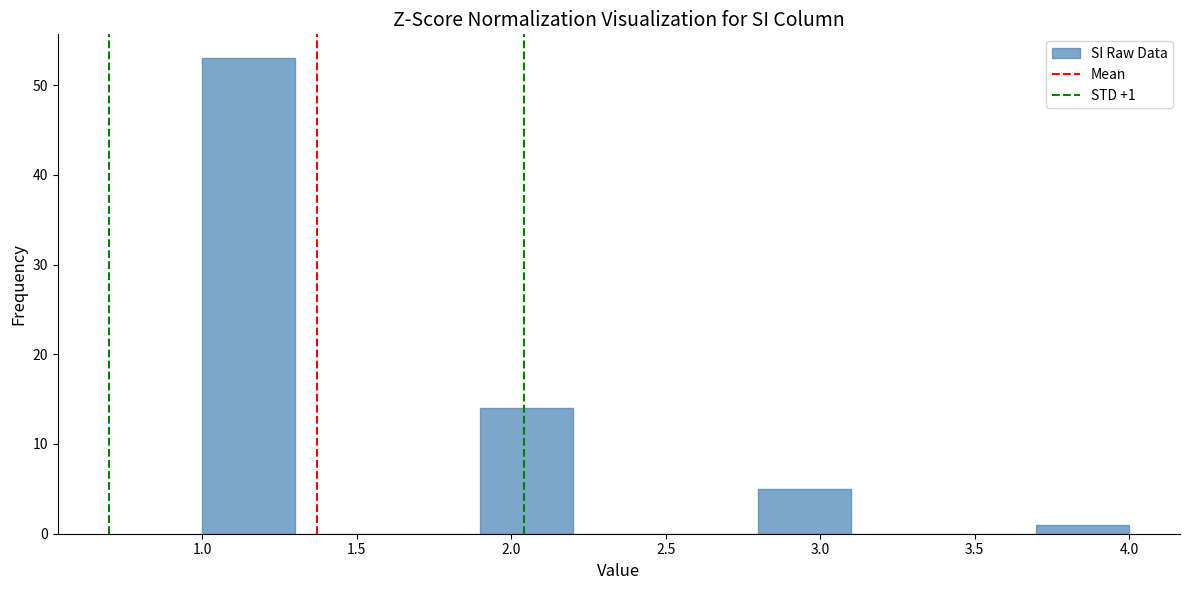

Which range on the x-axis has the tallest bar?

1.0 to 1.3